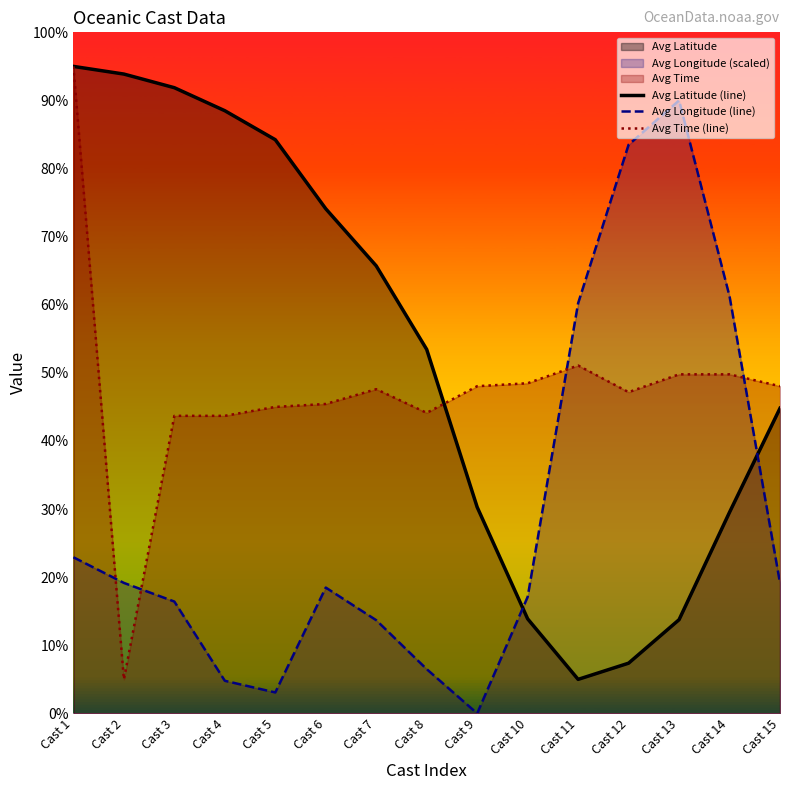

What is the difference between the Avg Longitude (line) values at Cast 14 and Cast 3?

44.8